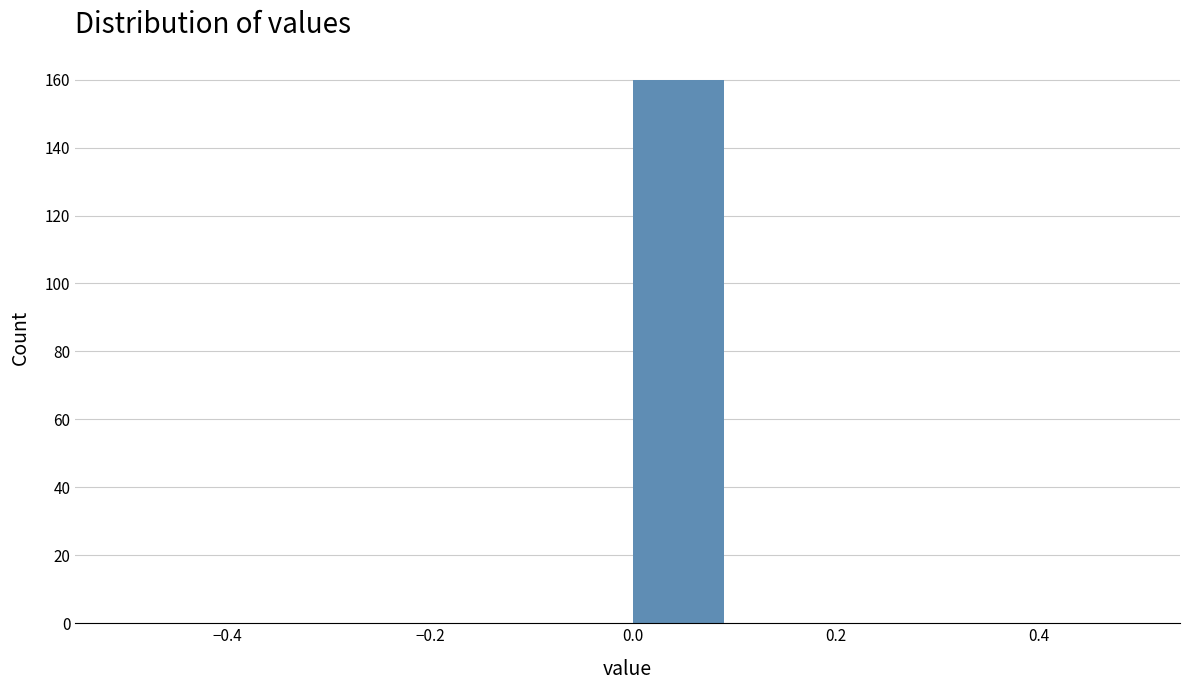

Which range on the x-axis has the tallest bar?

0.0 to 0.1